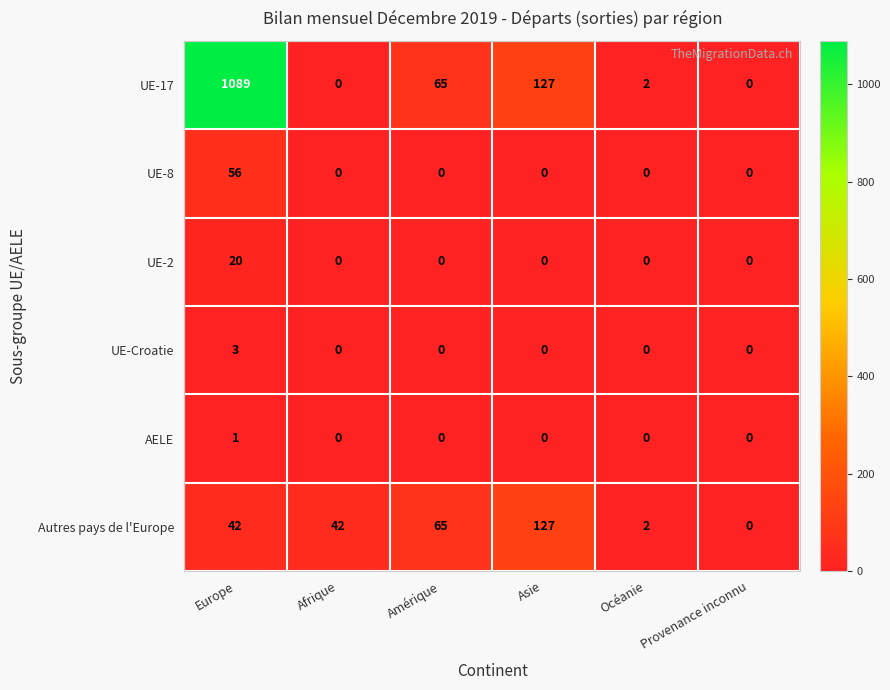

At which label is UE-17 closest to 544?

Asie